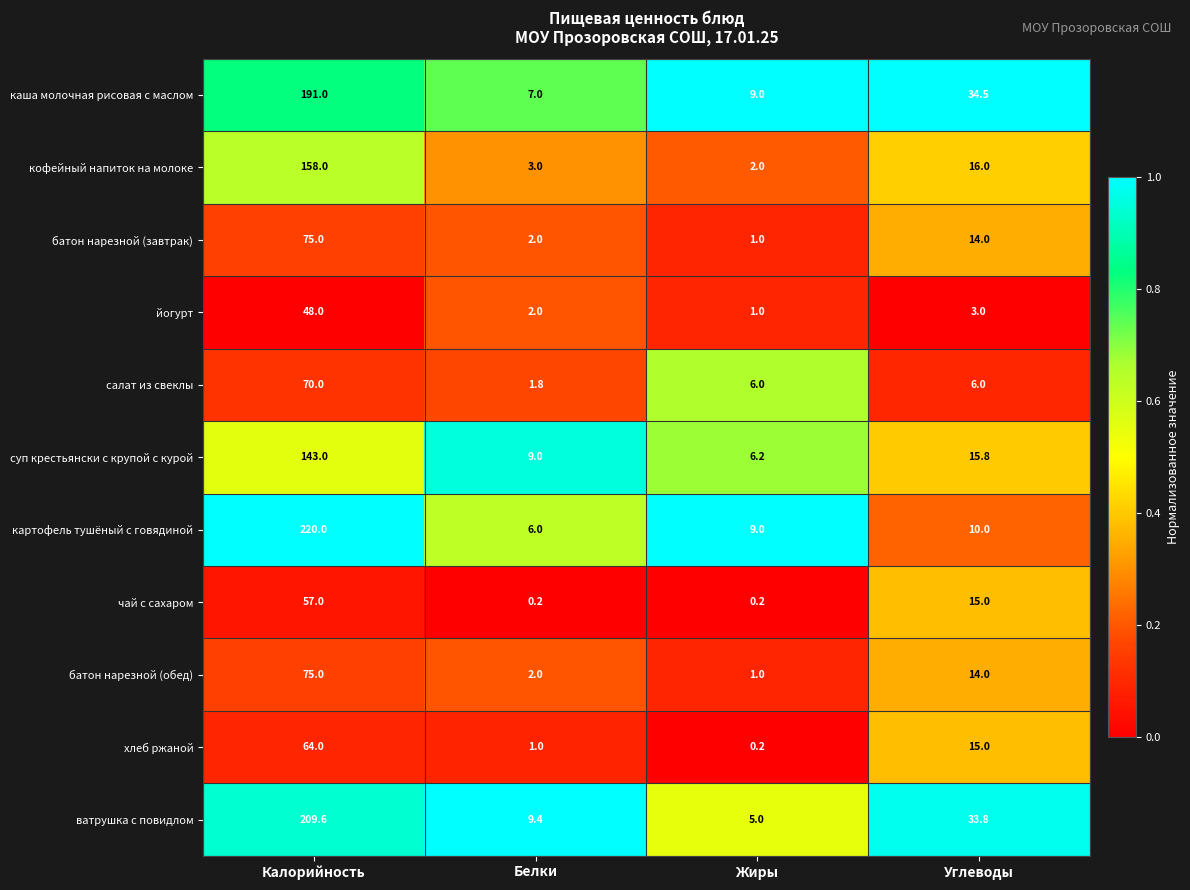

What is the sum of the чай с сахаром values at Жиры and Углеводы?

15.2